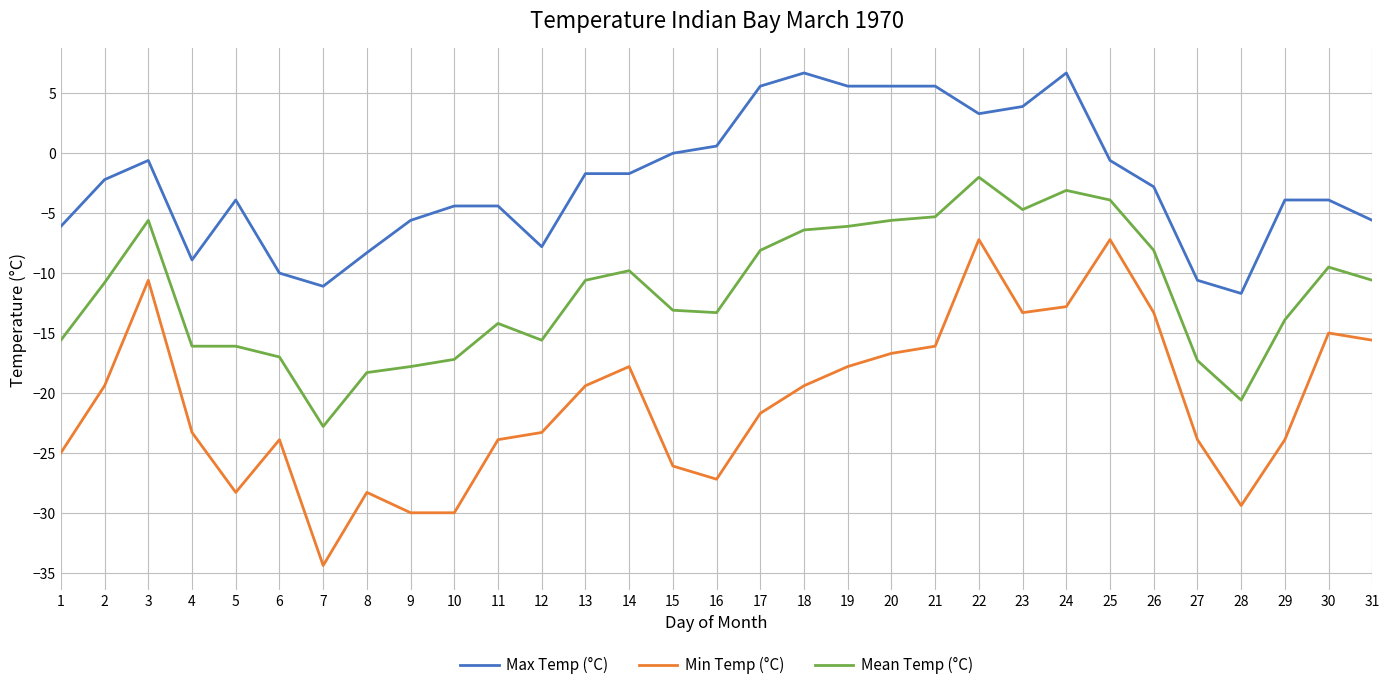

List the series in order of their peak value, lowest first.

Min Temp (°C), Mean Temp (°C), Max Temp (°C)